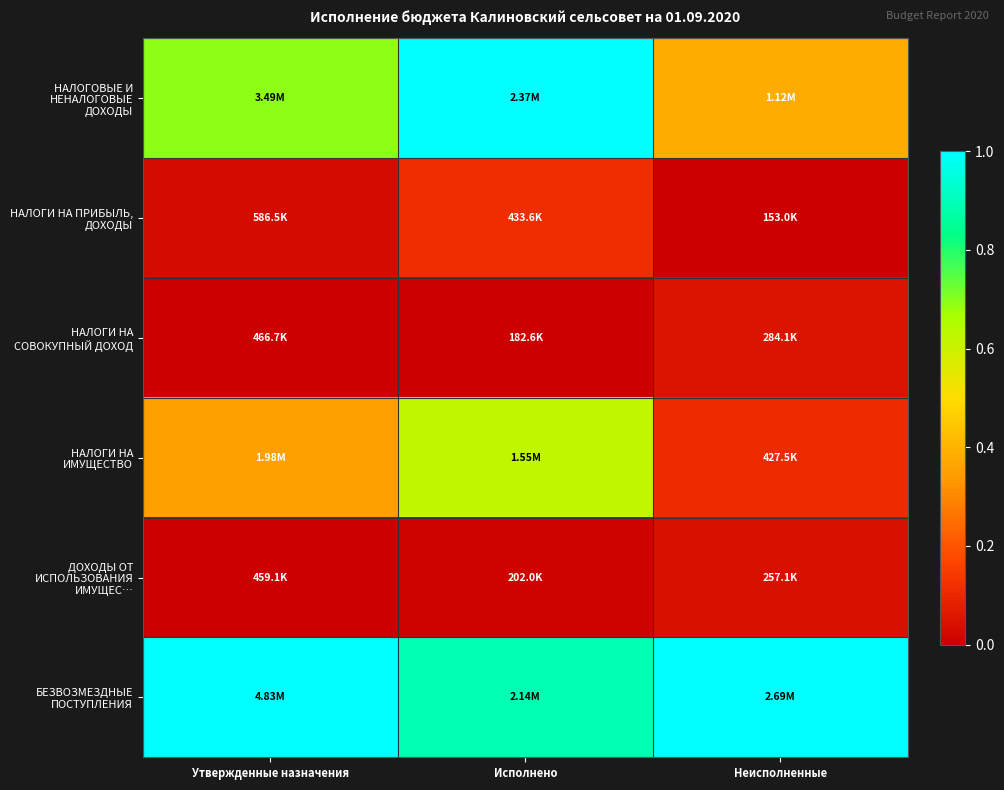

Between Утвержденные назначения and Неисполненные, which series saw the biggest shift?

НАЛОГОВЫЕ И НЕНАЛОГОВЫЕ ДОХОДЫ